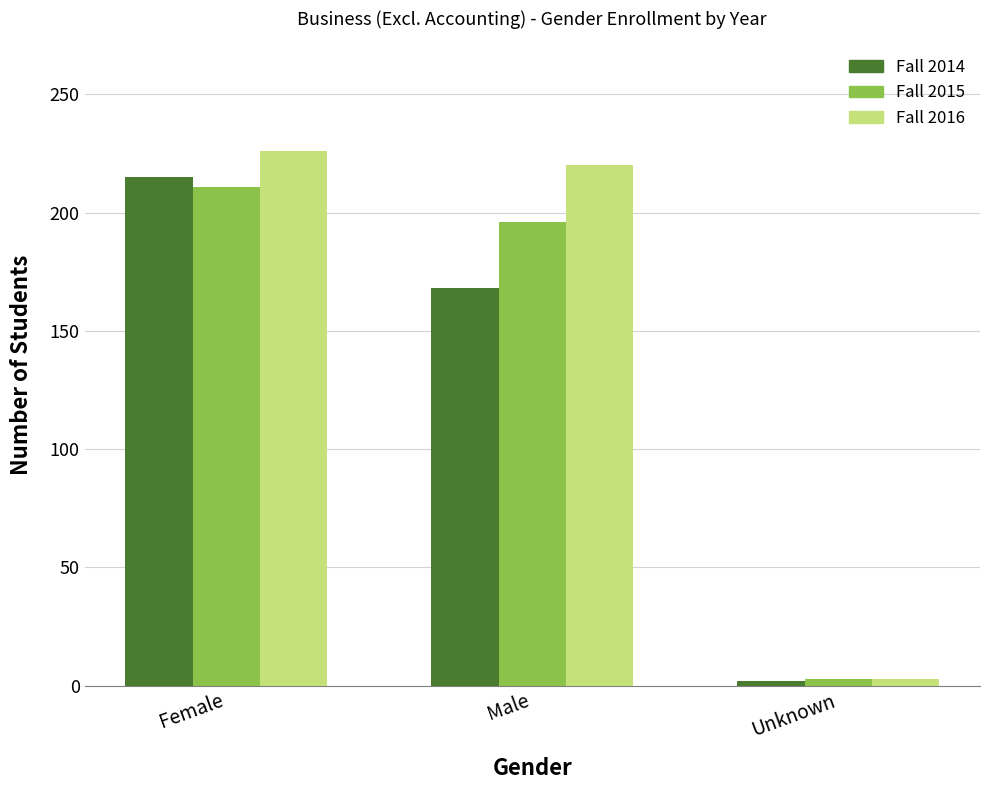

How many Fall 2014 values are between 2 and 215?

3